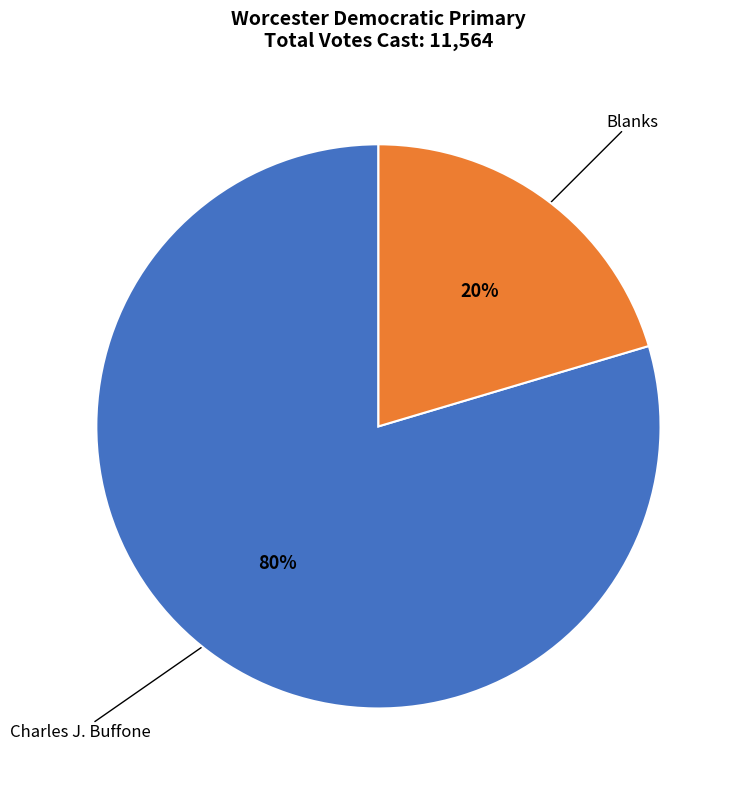

Do Charles J. Buffone and Blanks together represent more than half of the pie?

Yes